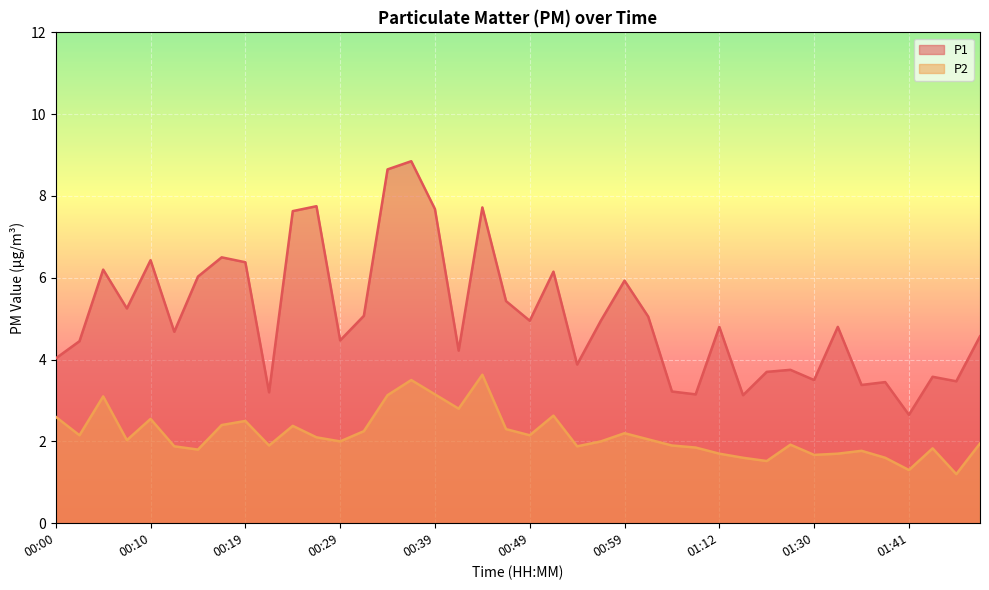

True or false: P2 and P1 cross at least once.

False